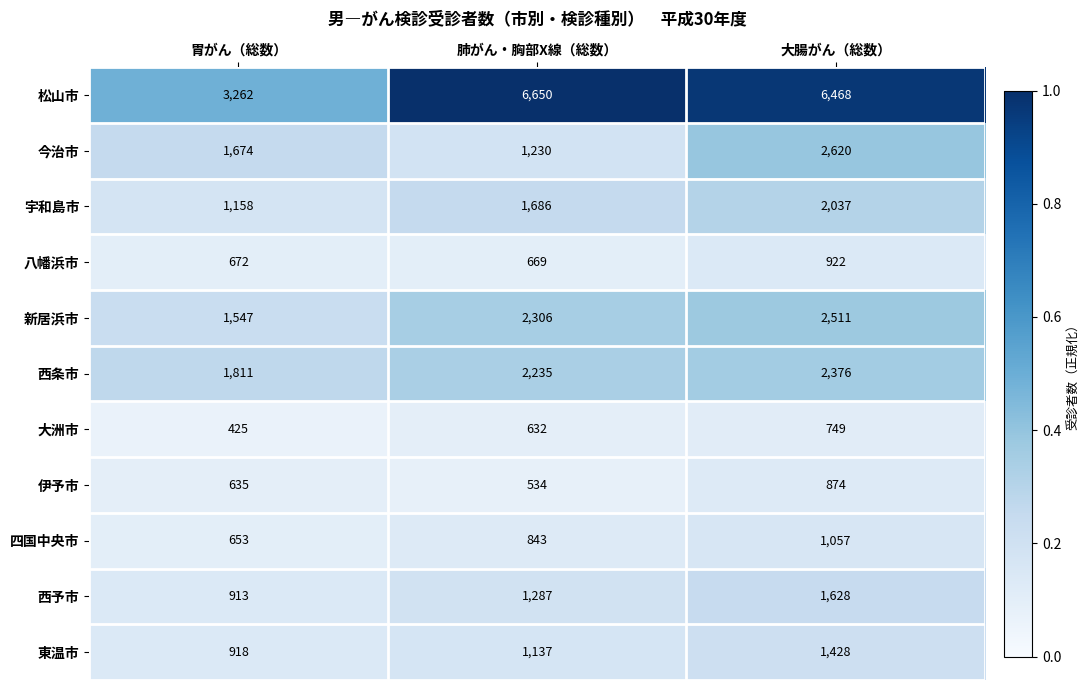

Which series has the largest total across all categories?

松山市